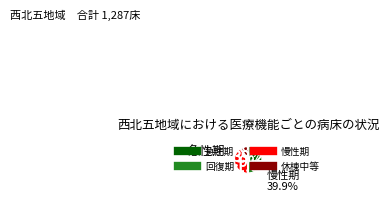

How much of the chart is everything except 休棟中等?

90.2%